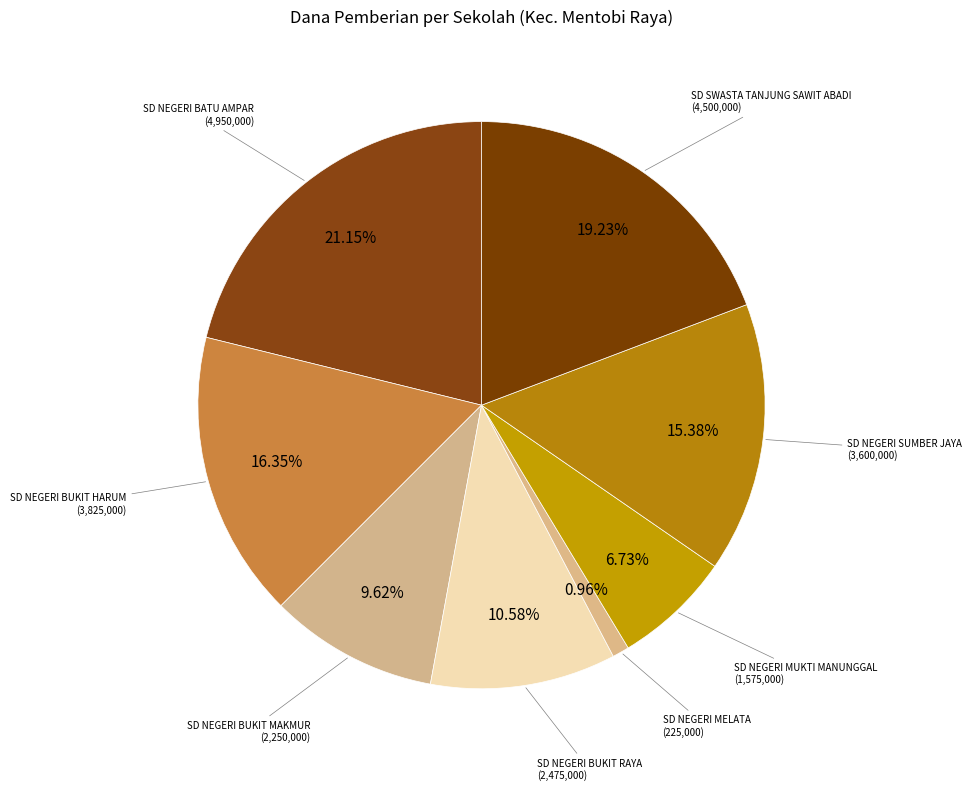

What percentage is the SD SWASTA TANJUNG SAWIT ABADI slice, to the nearest percent?

19%